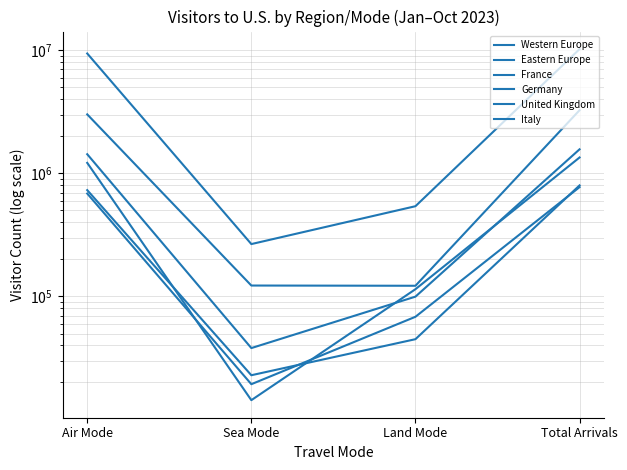

What is the total value across all series at Air Mode?

16535870